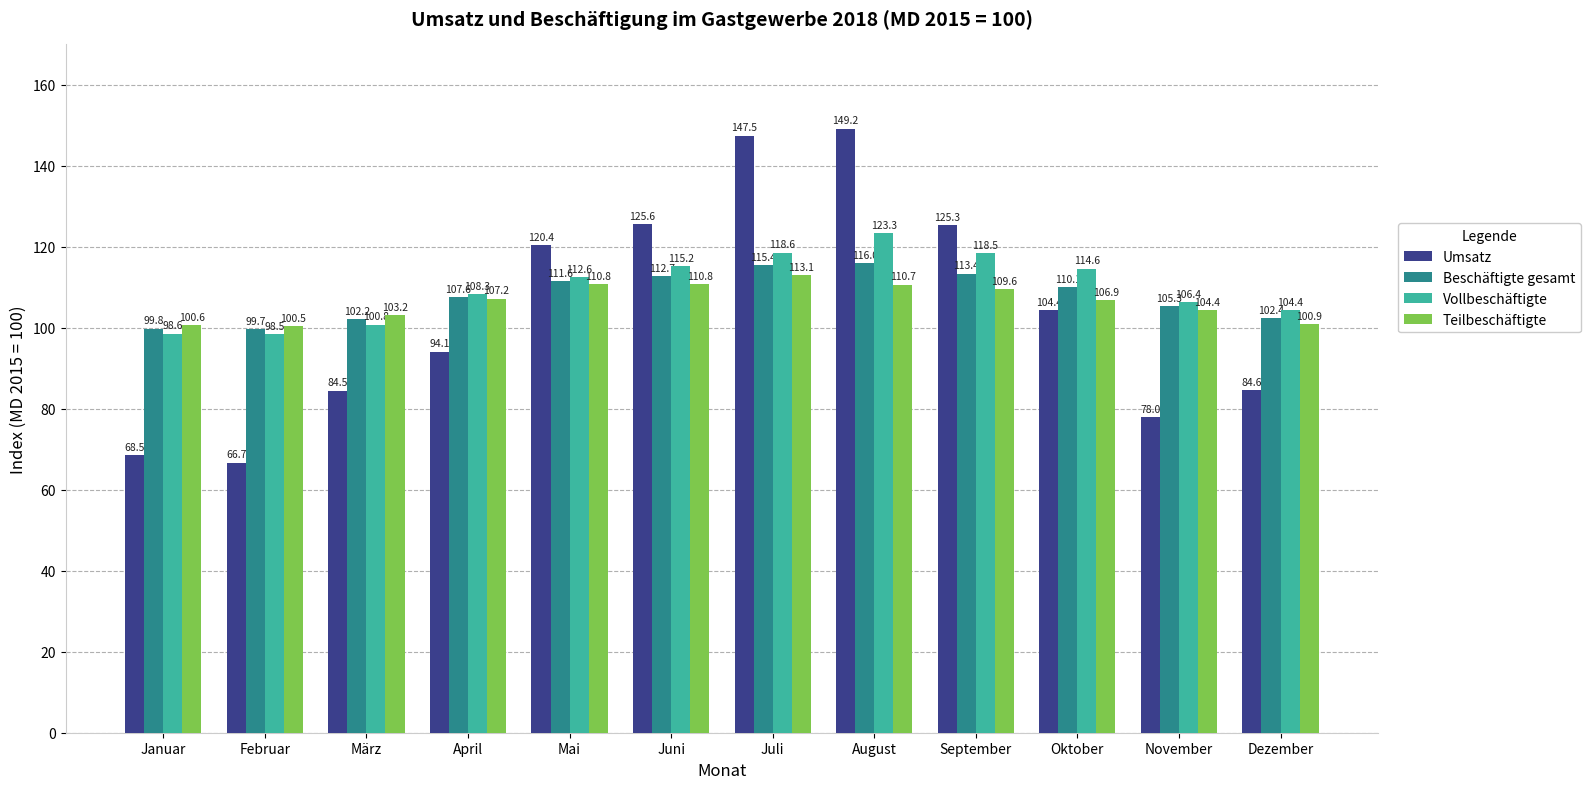

What is the spread (max minus min) of values at August?

38.5